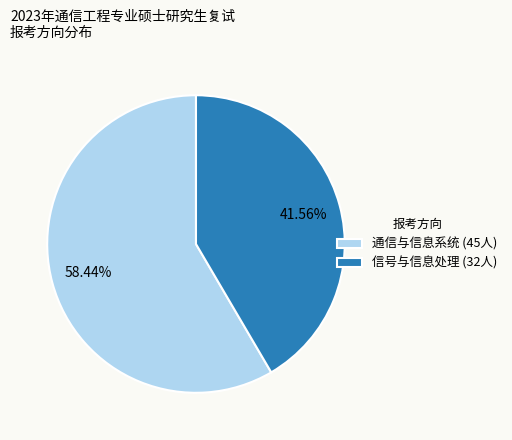

Does 通信与信息系统 account for over 50% of the chart?

Yes